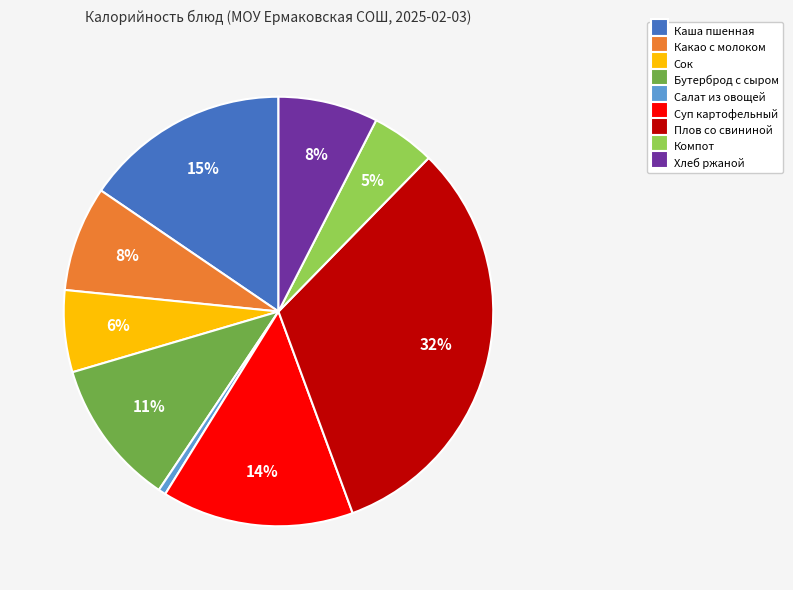

What percentage is the Компот slice, to the nearest percent?

5%